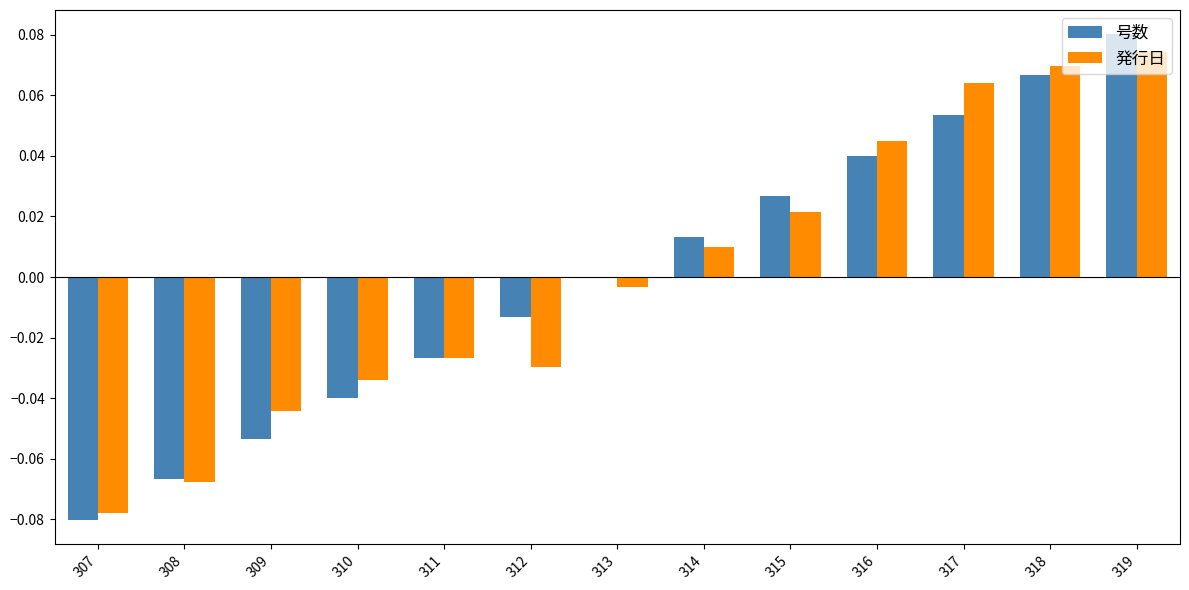

The 発行日 series shows -0.0 at 312. True or false?

True